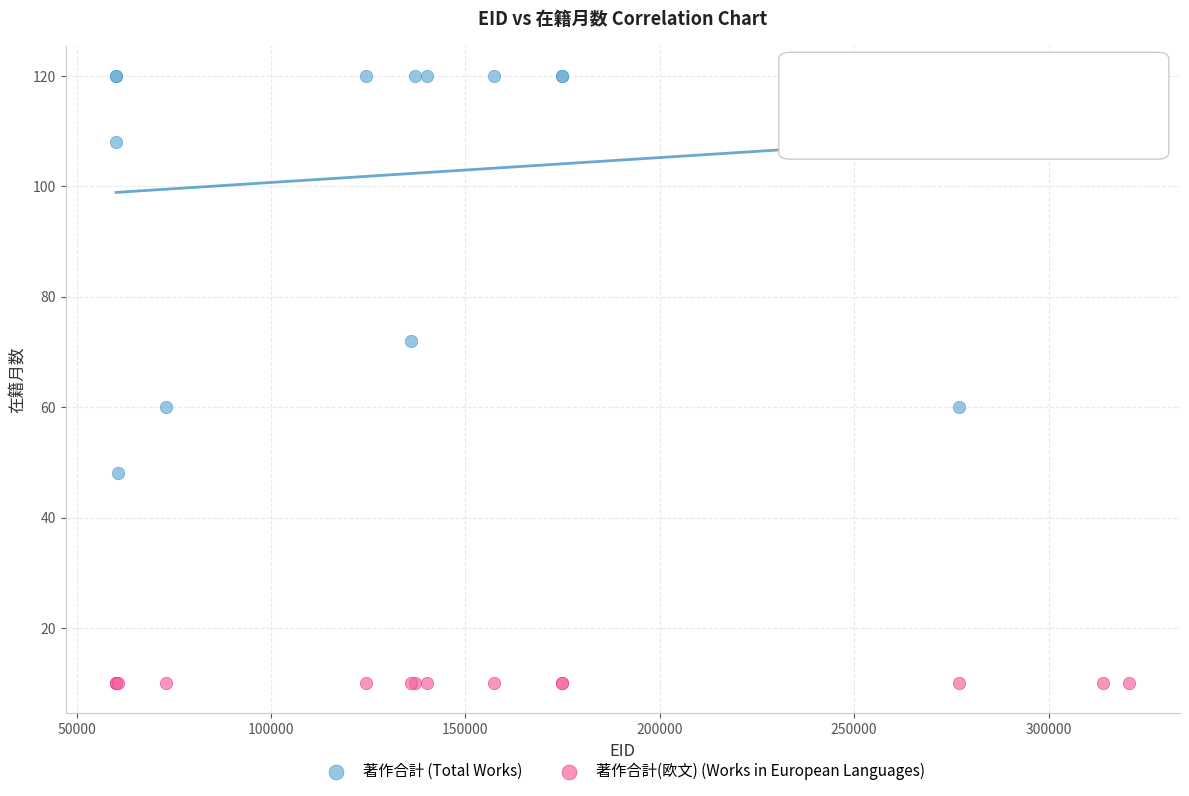

Which series reaches the minimum Y coordinate?

著作合計(欧文) (Works in European Languages)